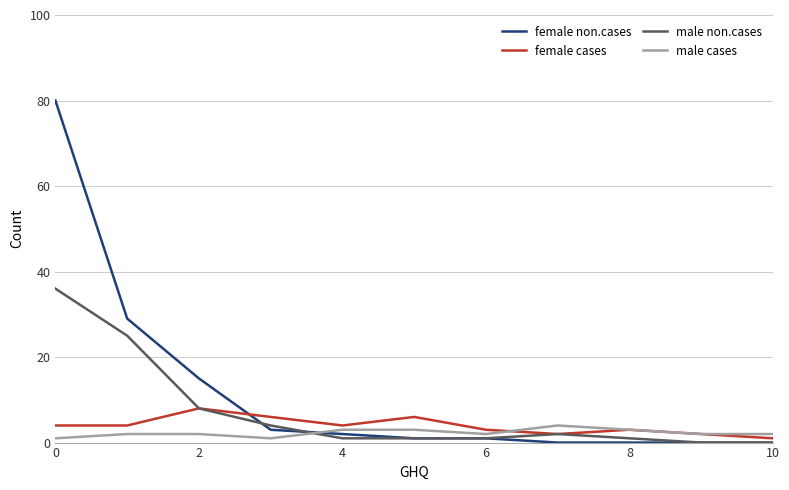

Which series ends up on top after the final intersection of male cases and female non.cases?

male cases